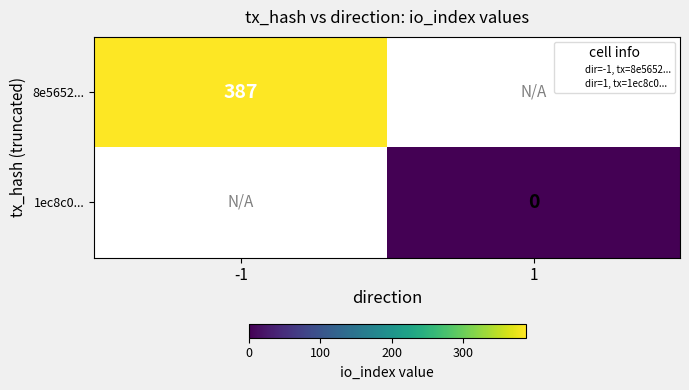

List the labels in order of 1ec8c0... value, largest first.

-1, 1